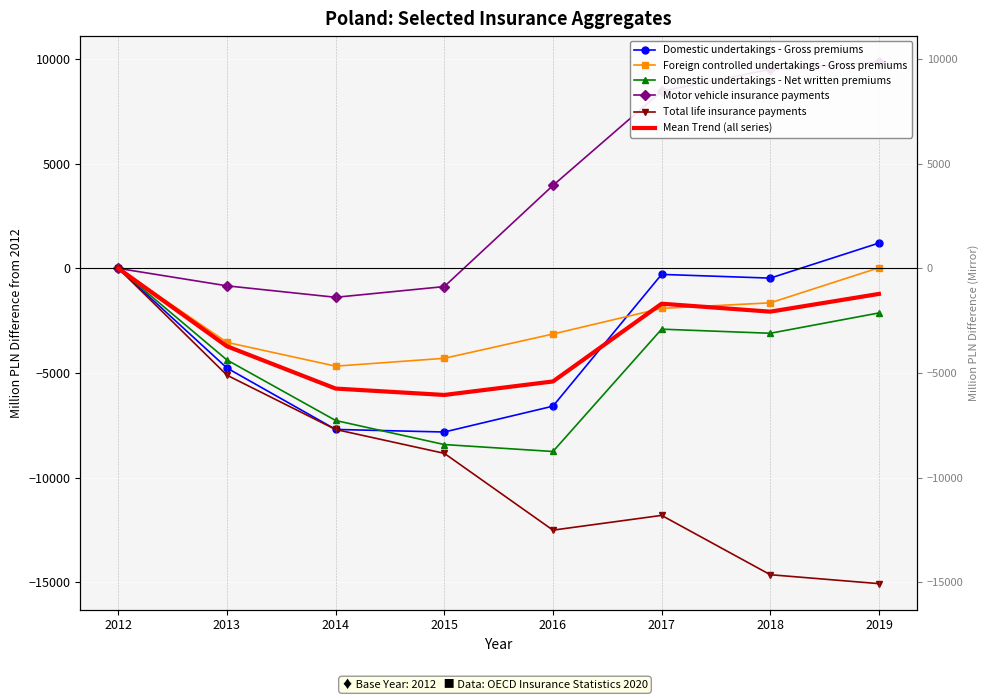

At how many categories does at least one series exceed -9308?

8